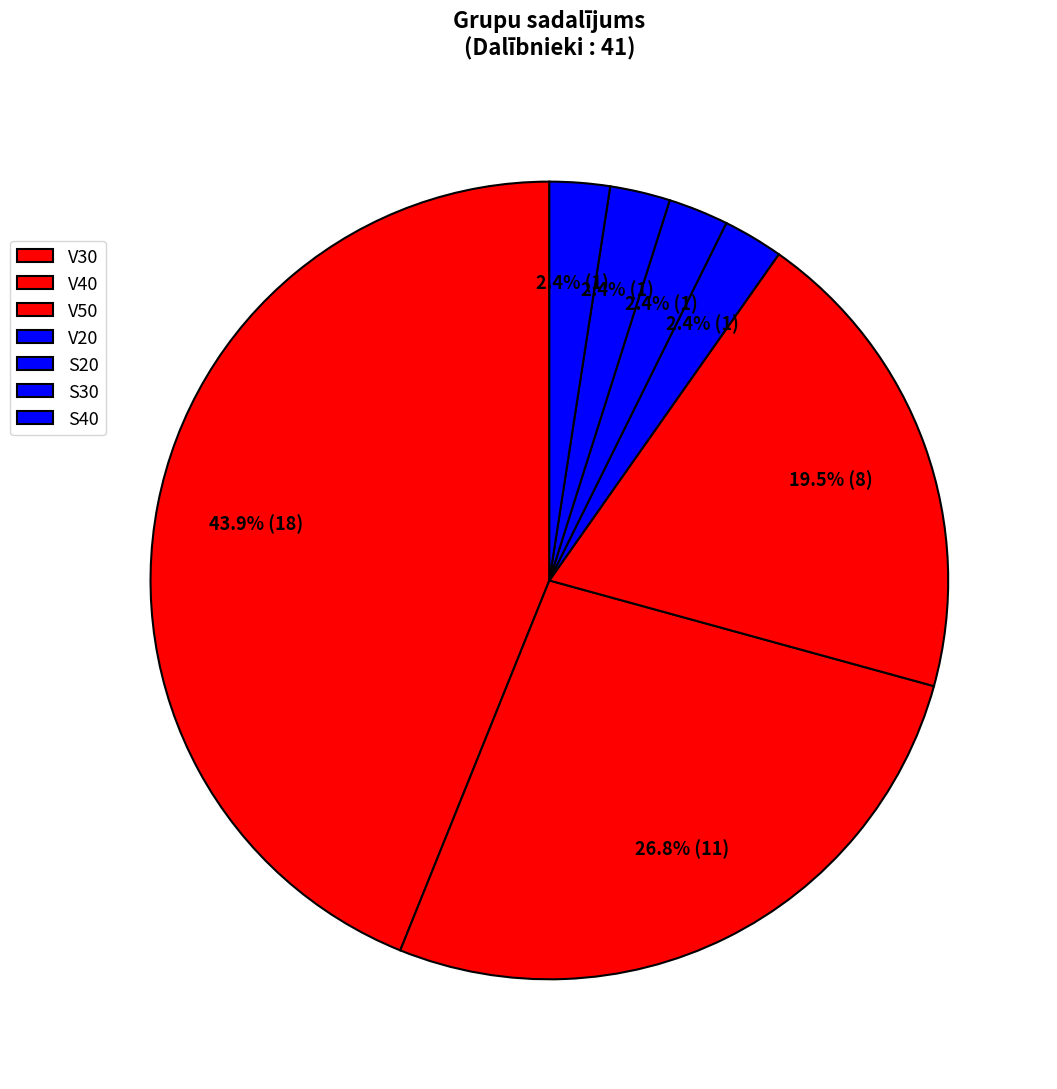

The S40 slice represents 2% of the pie. True or false?

True